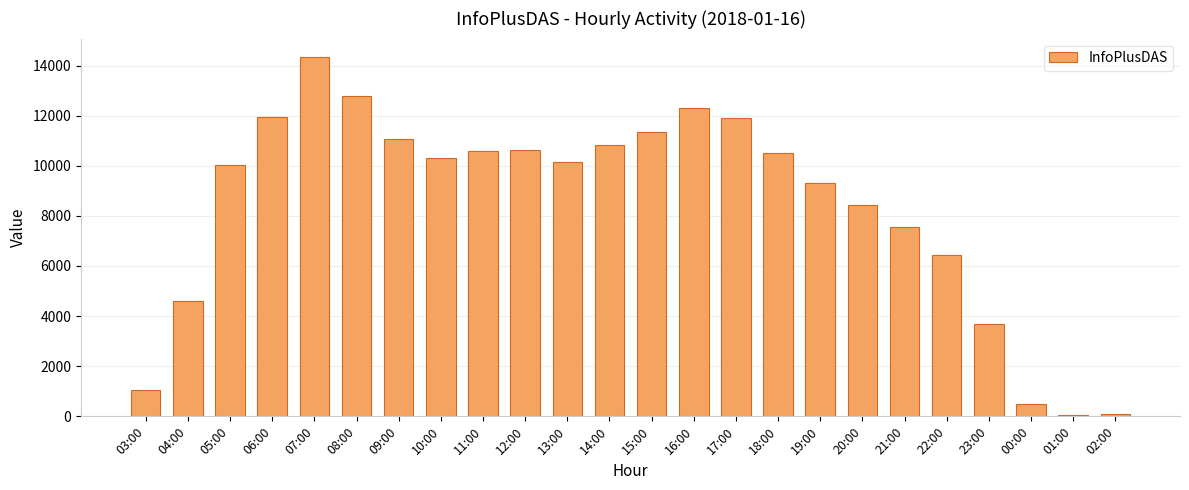

How many bars are there in total?

24